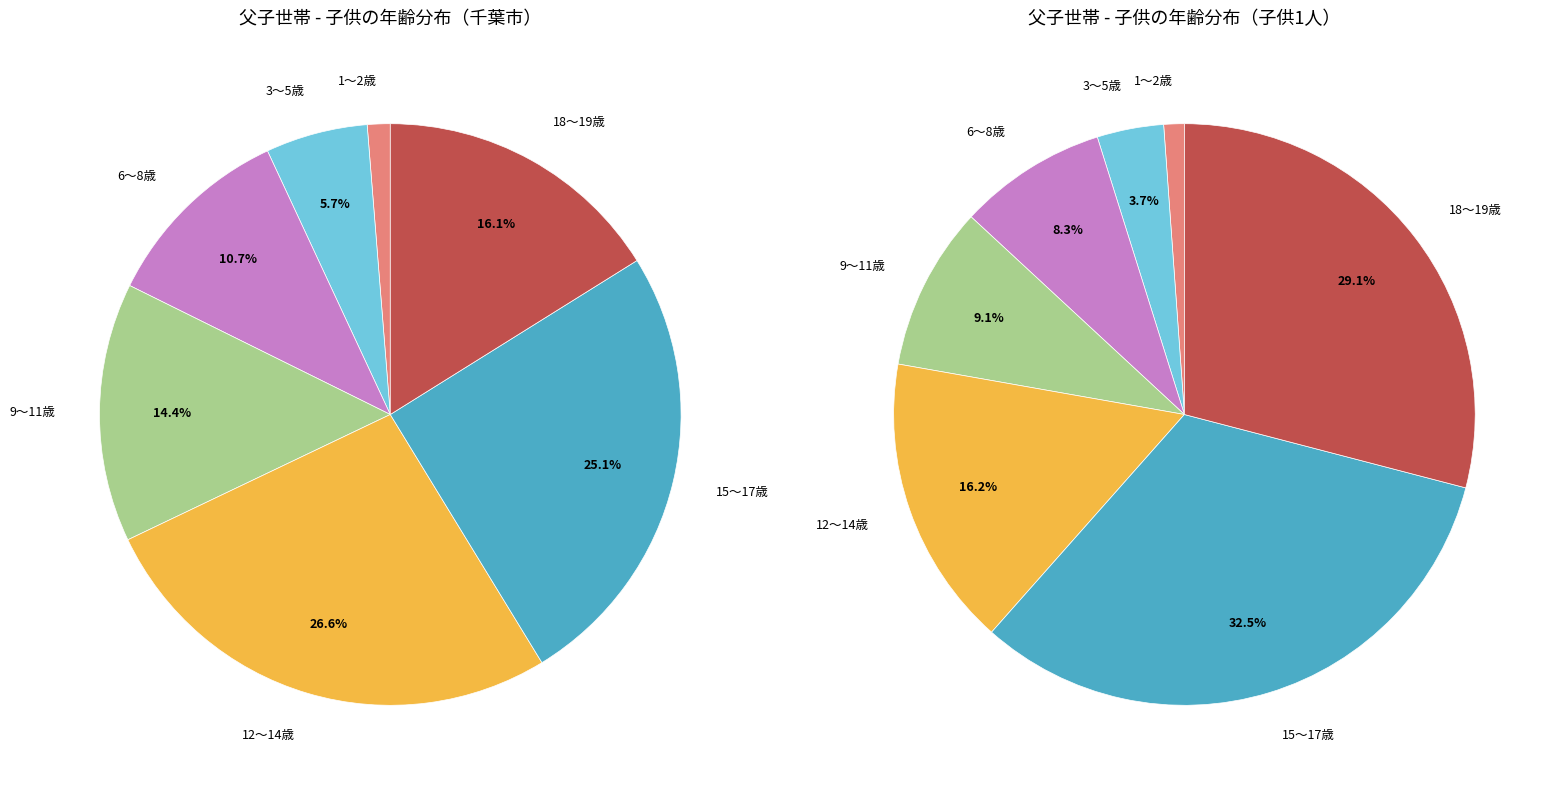

Count the number of slices in the pie.

7